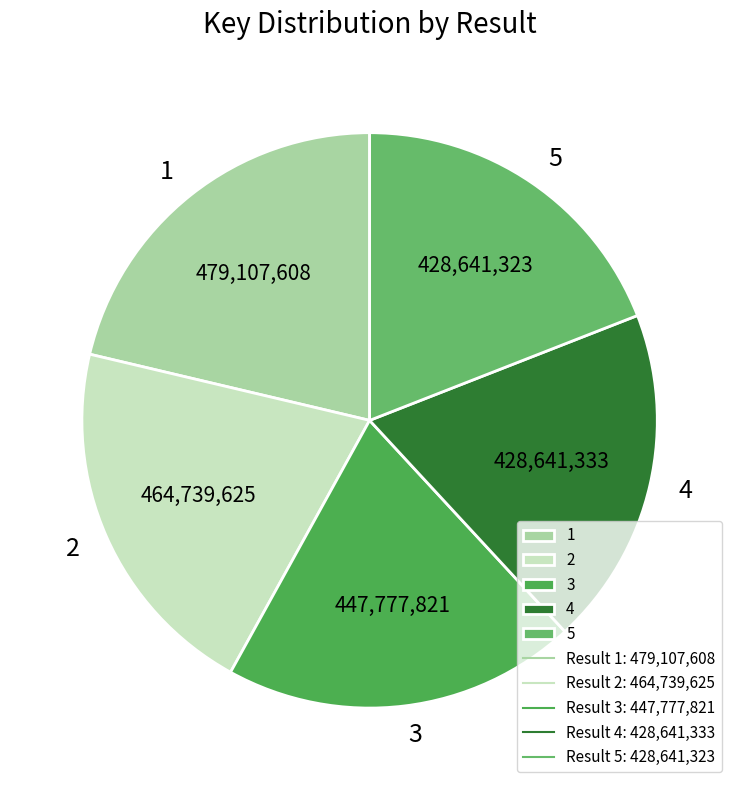

Is there a majority slice in this chart?

No